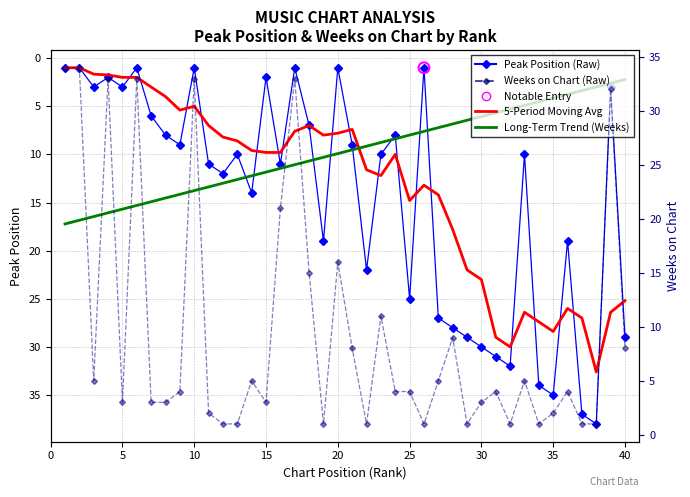

Which series reaches the maximum Y coordinate?

Peak Position (Raw)